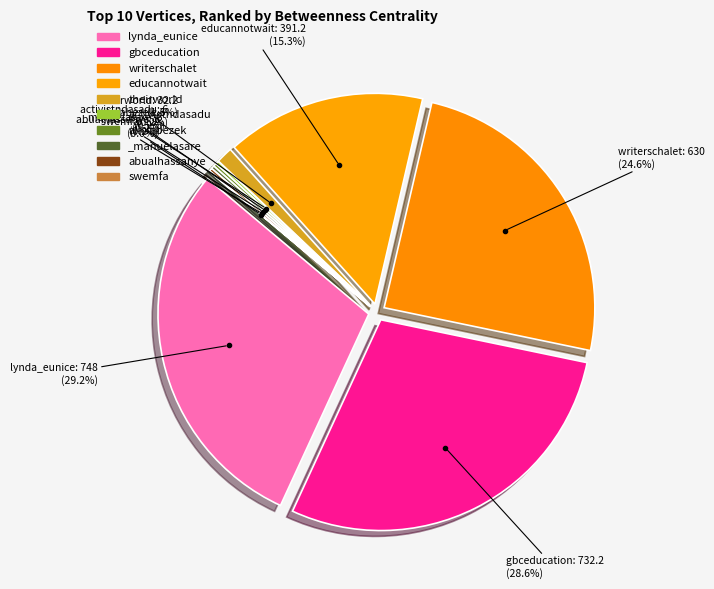

To the nearest percent, what is the difference between the largest and smallest slice percentages?

29%